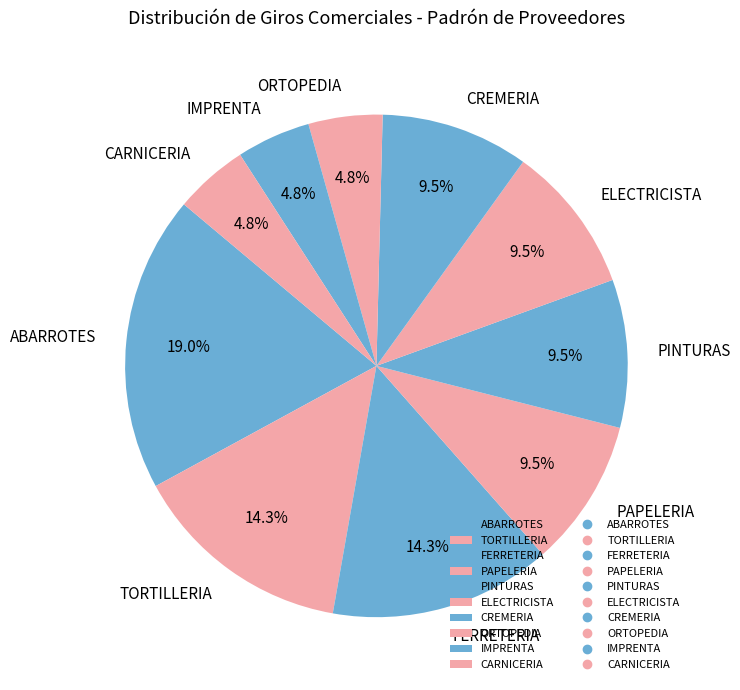

Approximately how many times larger is the value at CREMERIA compared to PINTURAS?

1.0